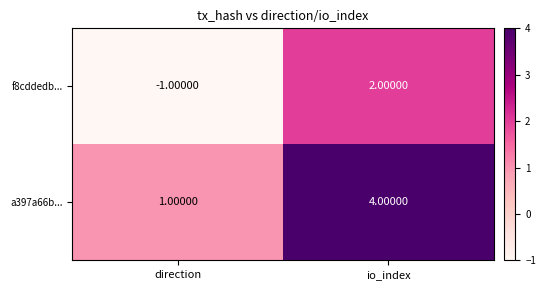

At which category is the sum across all series the highest?

io_index